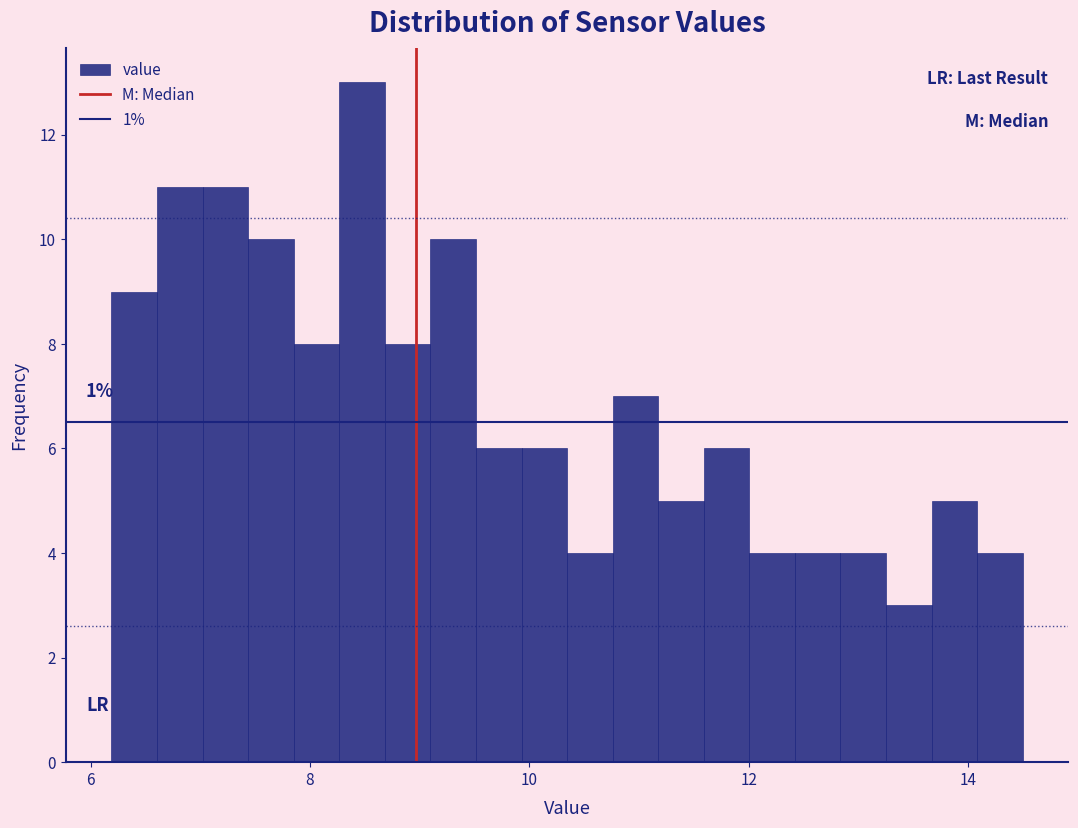

Around what value on the x-axis is the tallest bar? Give the approximate position of its centre, as read against the axis.

8.4